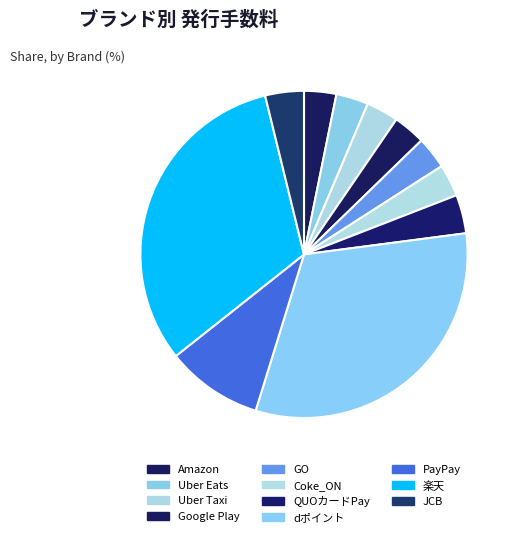

How many segments does this pie chart have?

11